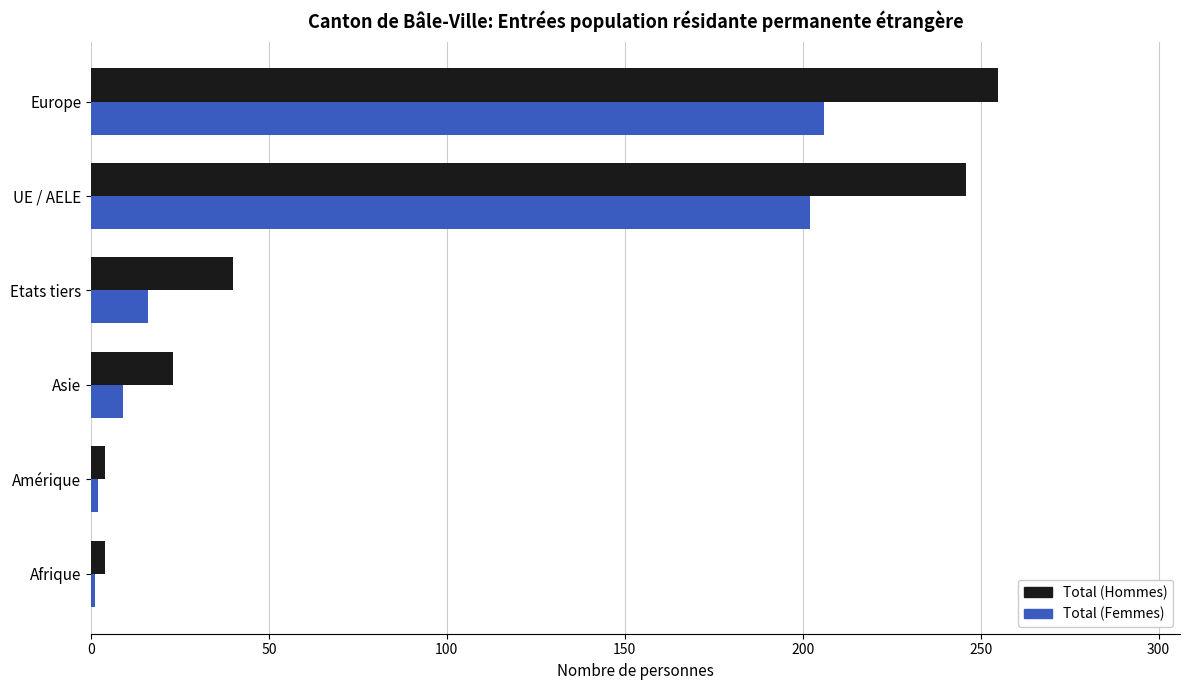

Which series has the largest total across all categories?

Total (Hommes)